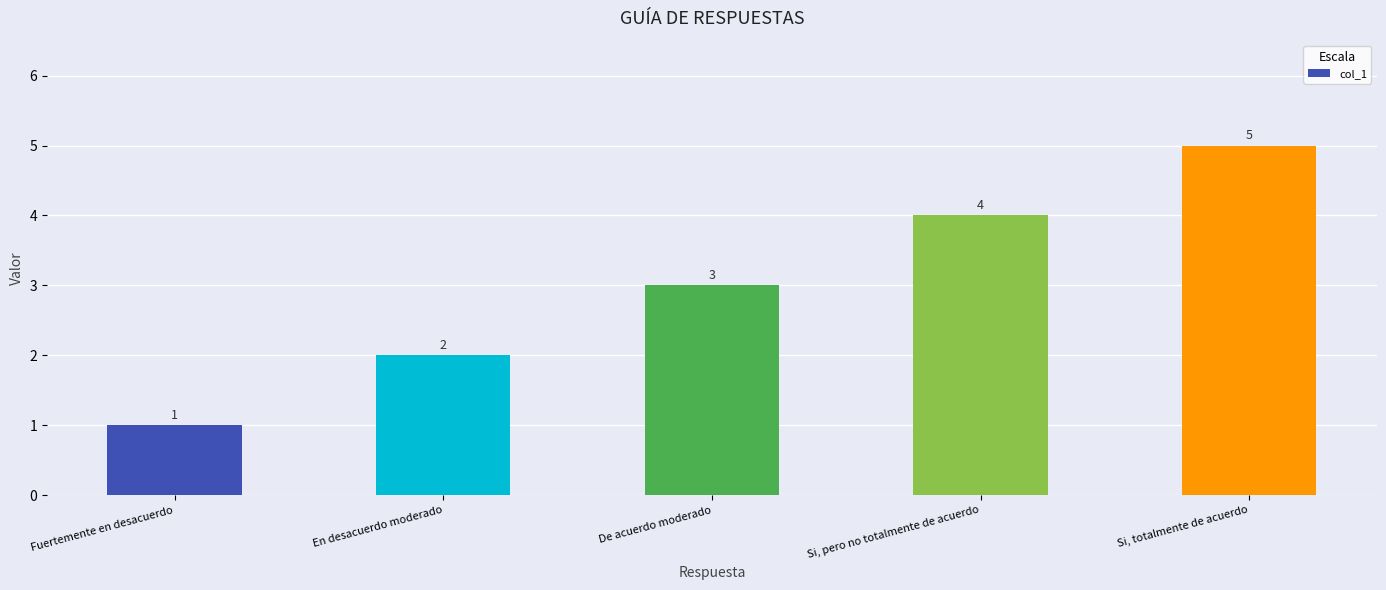

Rank the categories by value from lowest to highest.

Fuertemente en desacuerdo, En desacuerdo moderado, De acuerdo moderado, Si, pero no totalmente de acuerdo, Si, totalmente de acuerdo